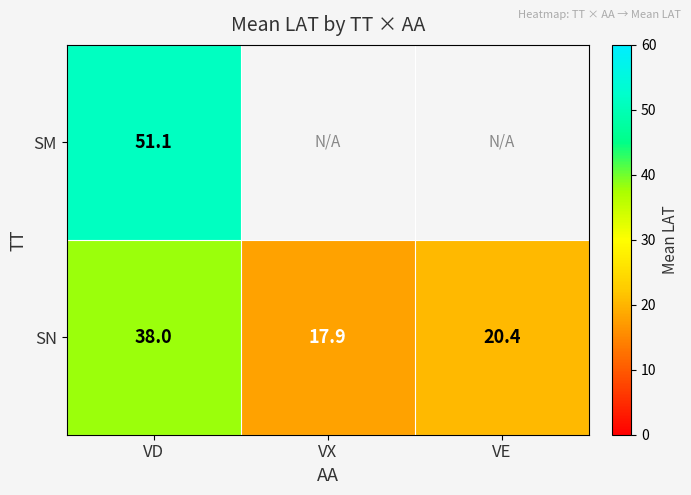

Count the number of categories in the chart.

3